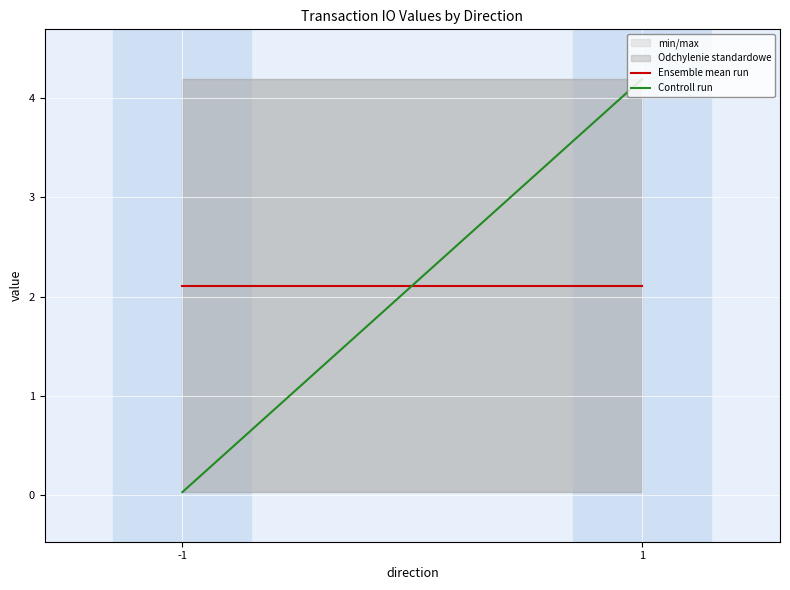

Reading left to right, transcribe all the data shown in this chart.

Ensemble mean run: 2.1	2.1
Controll run: 0.0	4.2